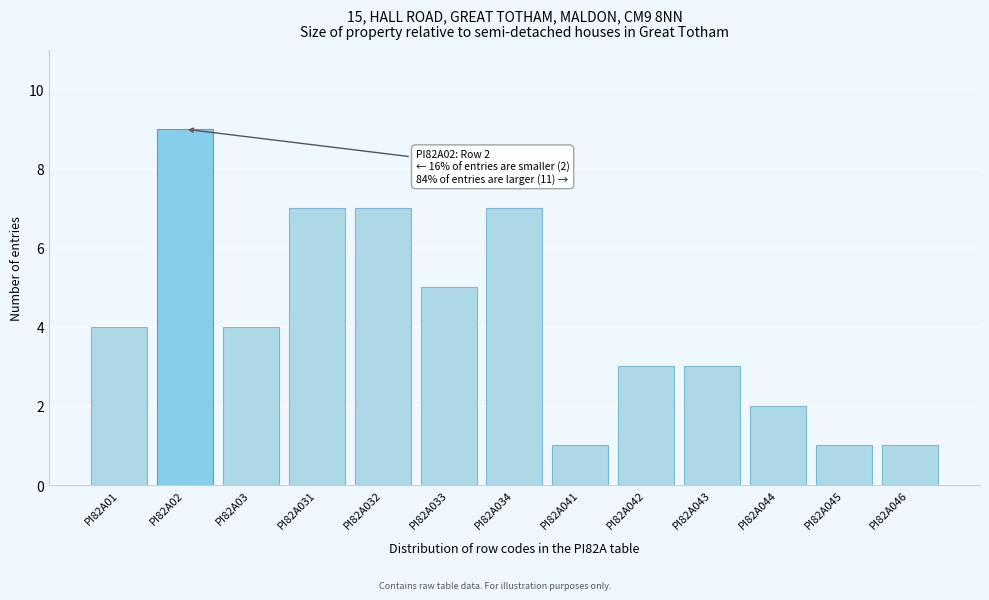

Reading right to left, list all the values displayed in this chart.

1	1	2	3	3	1	7	5	7	7	4	9	4